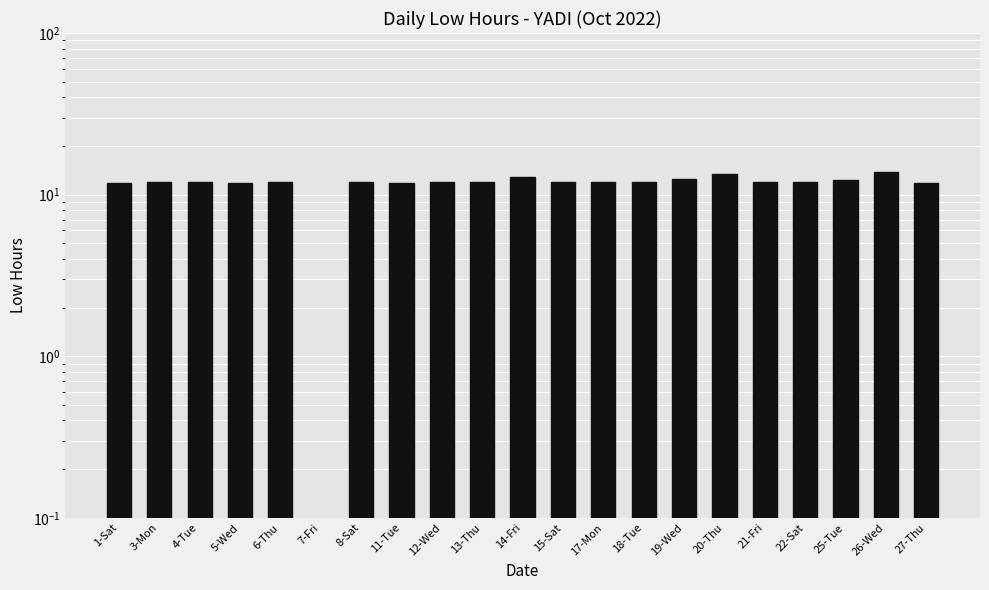

What is the difference between the maximum and minimum values?

13.8